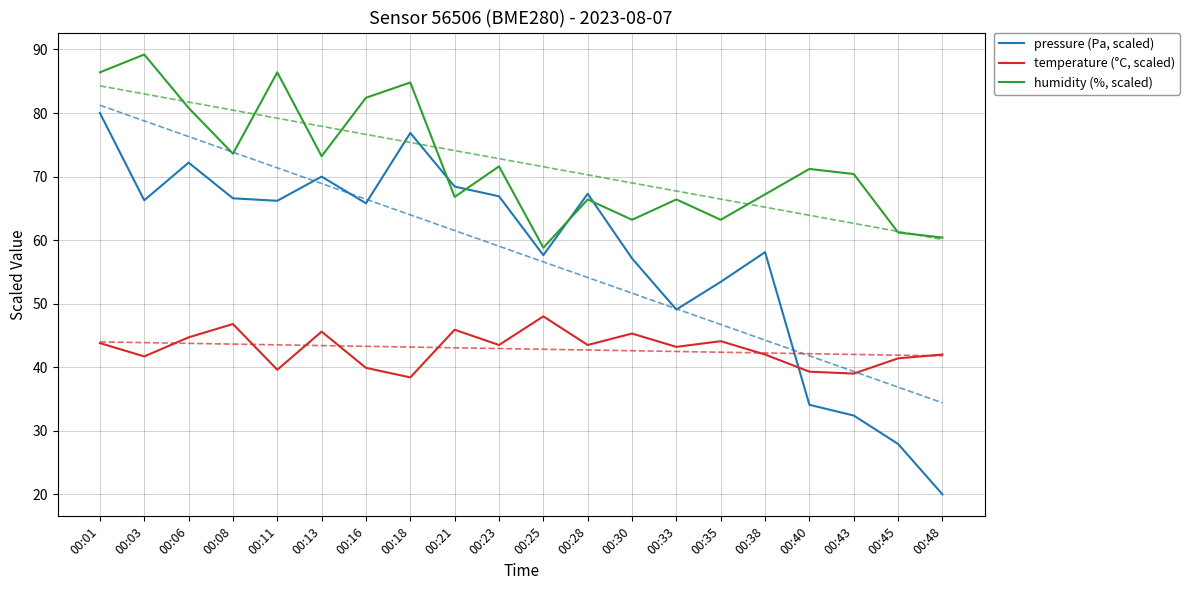

What is the lowest value of the temperature (°C, scaled) series?

38.4